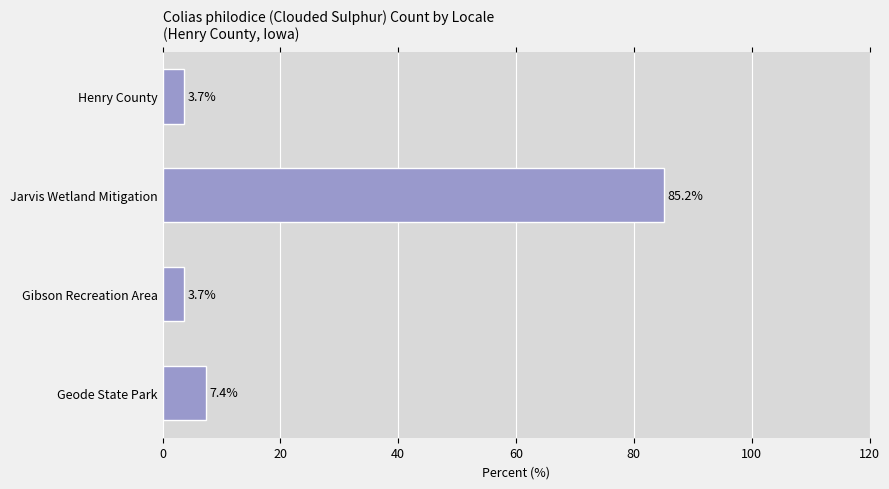

Reading top to bottom, what are all the values shown in this chart?

3.7	85.2	3.7	7.4